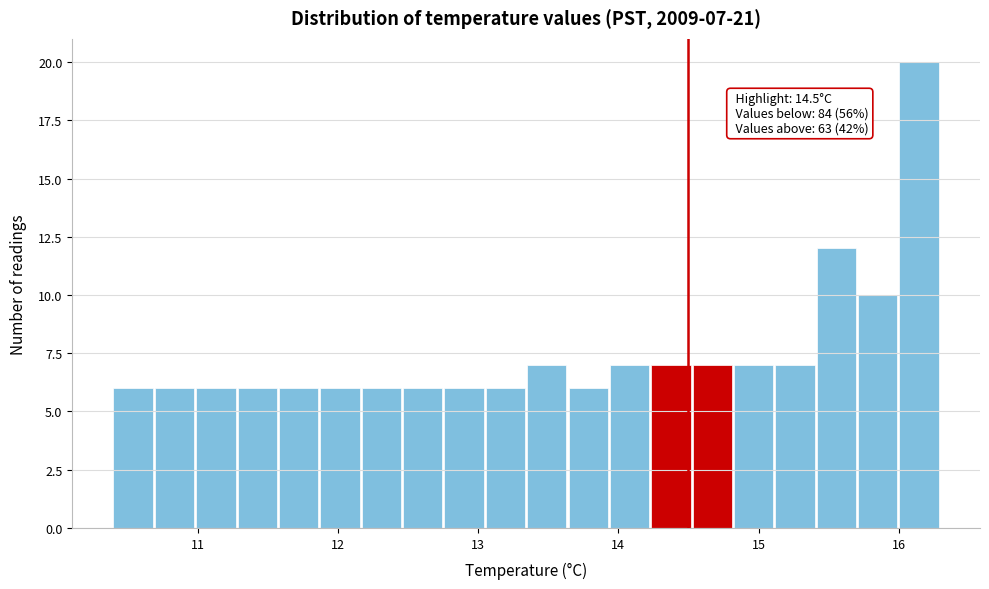

Read against the x-axis, roughly where is the centre of the tallest bar?

16.1